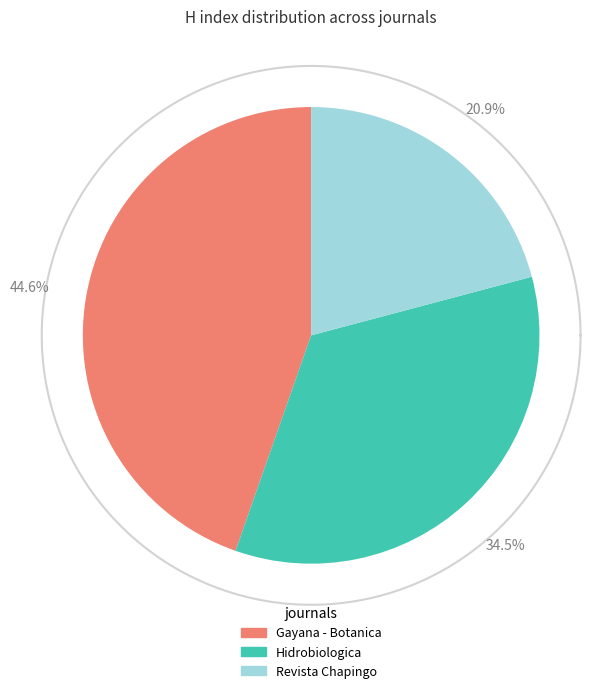

To the nearest percent, what is the average slice percentage?

33%